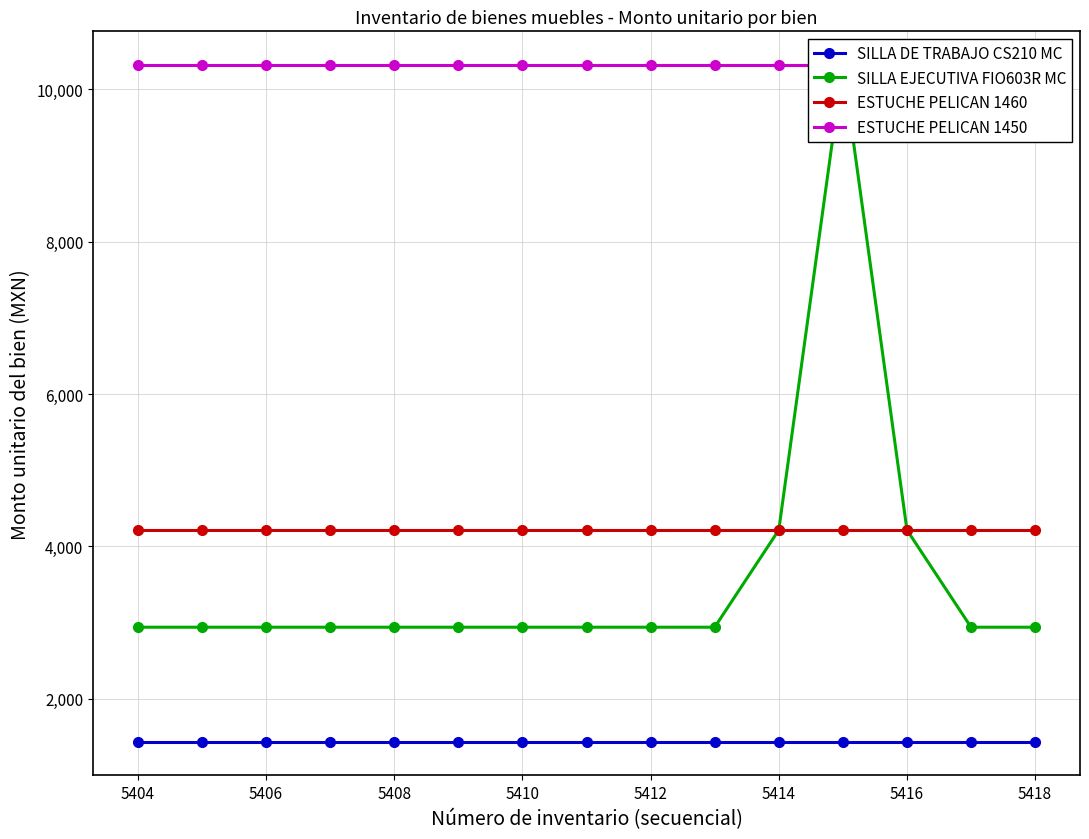

True or false: ESTUCHE PELICAN 1460 has a value of 4215.0 at 5406.

True